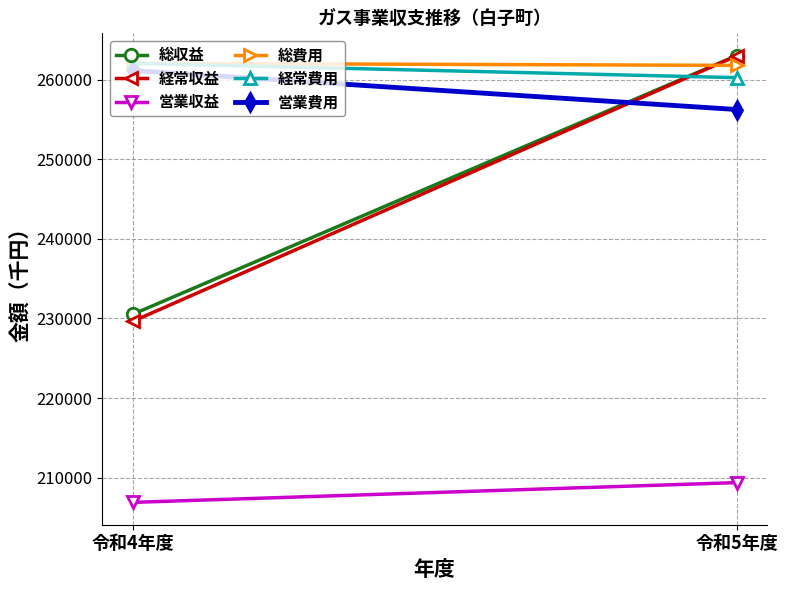

What is the difference between the highest and lowest values at 令和4年度?

55178